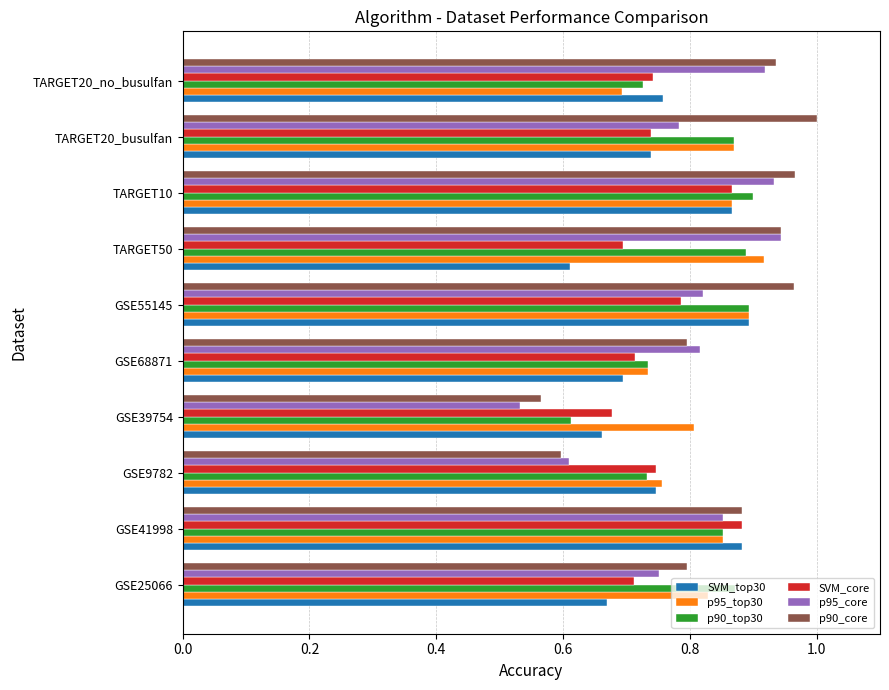

True or false: p90_top30 has a value of 0.9 at GSE55145.

True